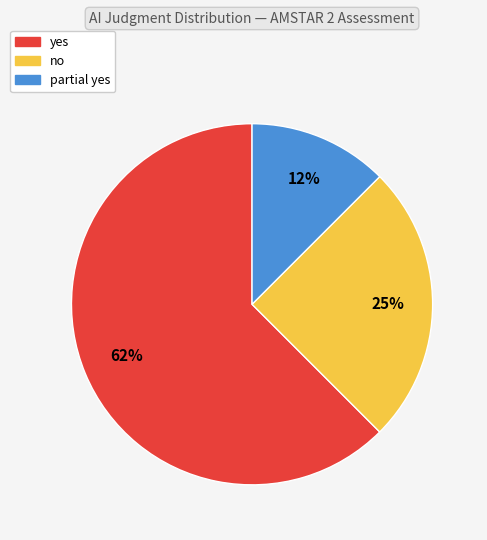

What is the majority slice?

yes